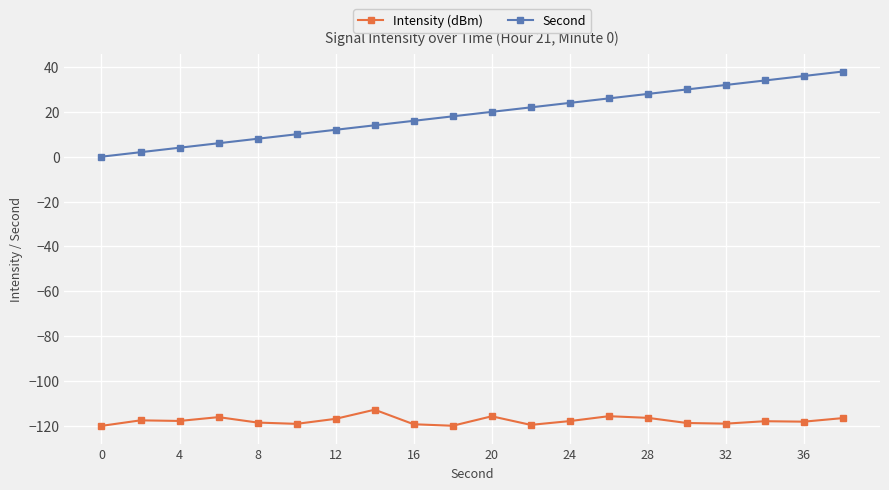

How many lines are shown in the chart?

2